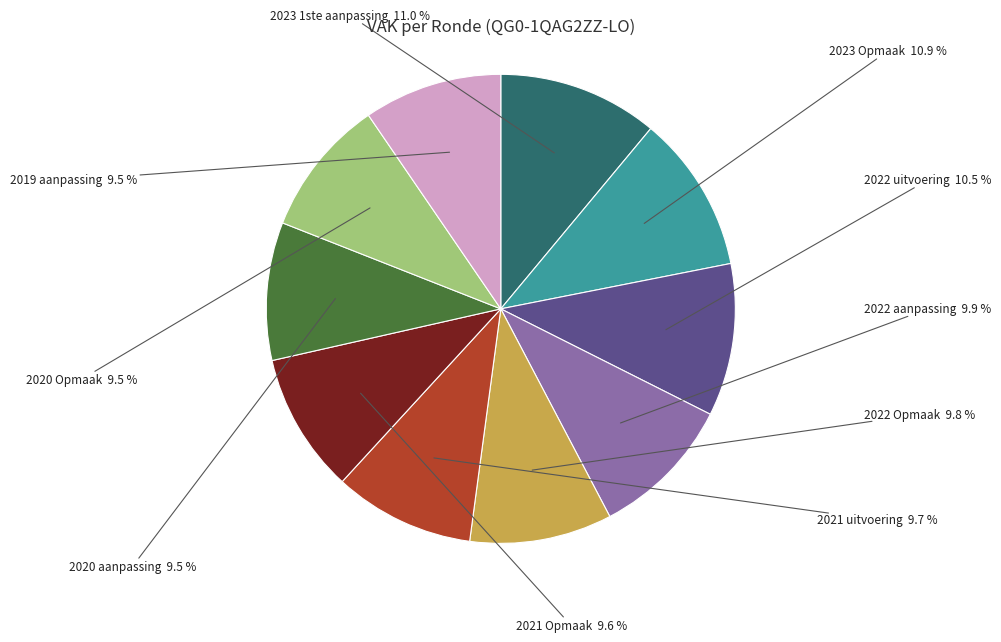

Is there a majority slice in this chart?

No